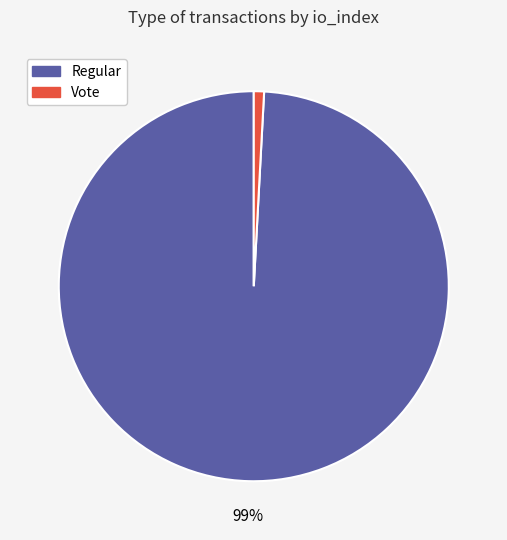

To the nearest percent, what is the average slice percentage?

50%